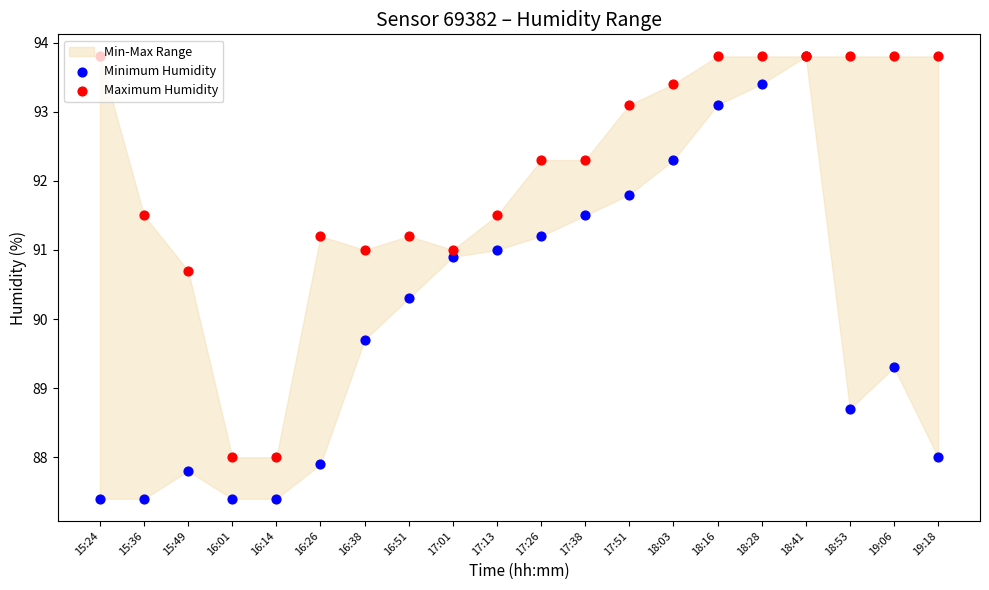

Which series contains the lowest Y value?

Minimum Humidity